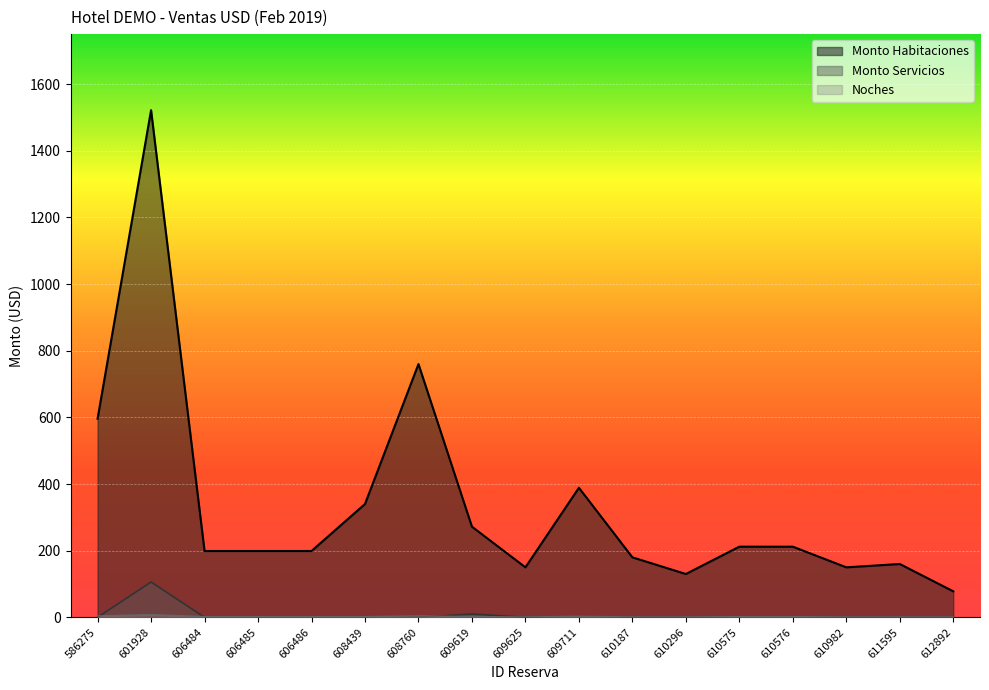

What are all the series names shown in the legend?

Monto Habitaciones, Monto Servicios, Noches